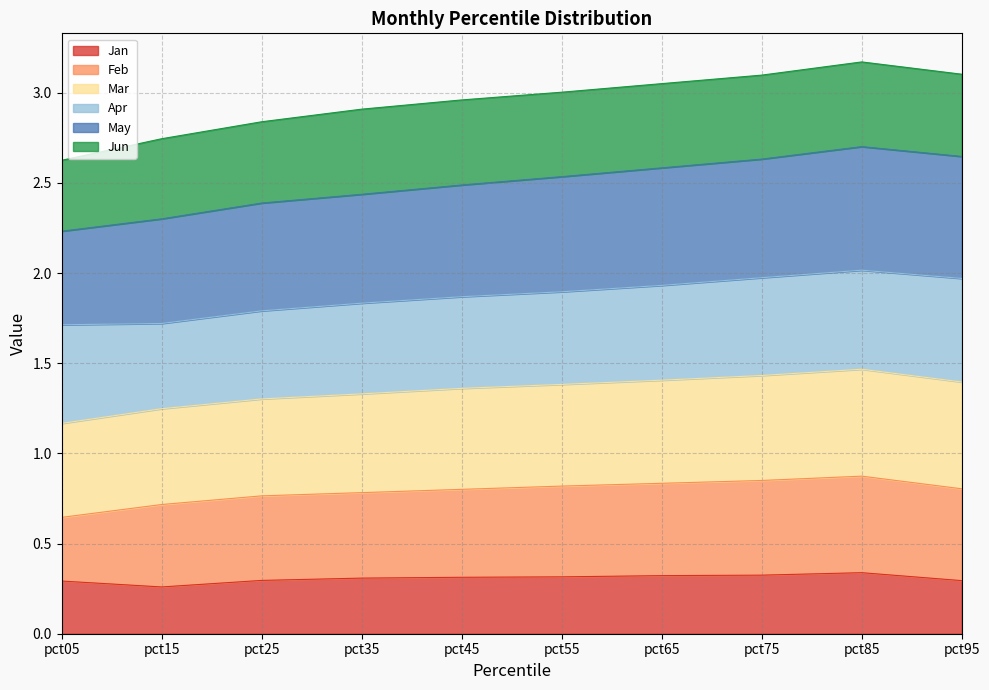

Count the number of categories in the chart.

10